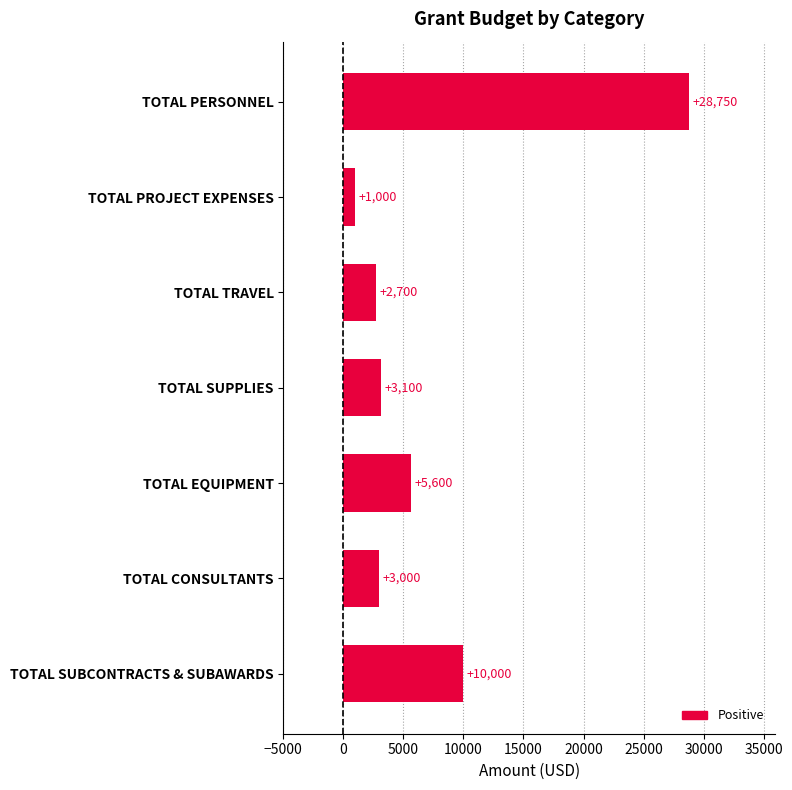

Reading bottom to top, list all the values displayed in this chart.

10000	3000	5600	3100	2700	1000	28750